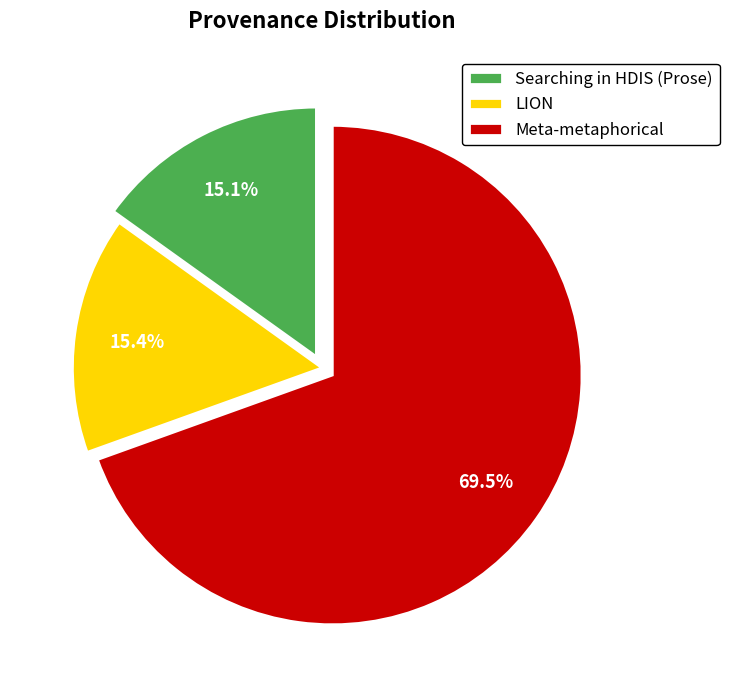

To the nearest percent, what is the combined percentage of LION and Searching in HDIS (Prose)?

30%